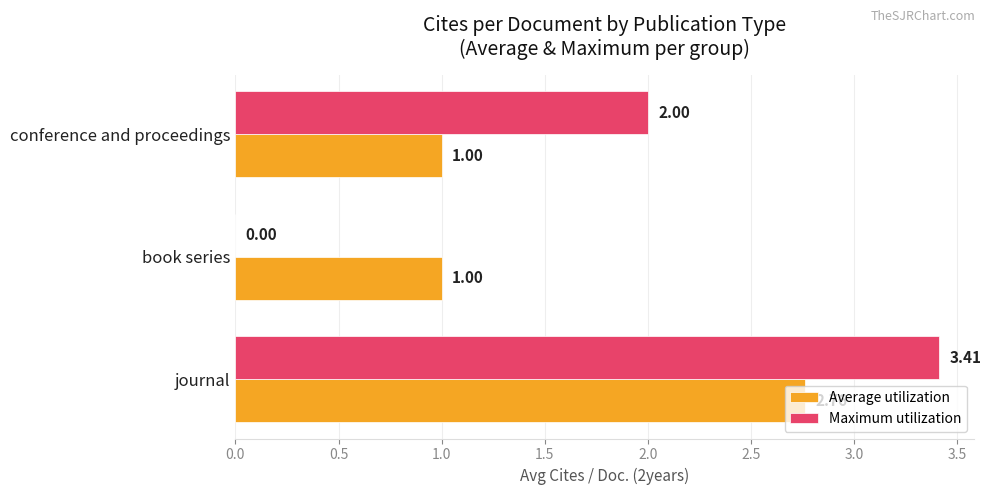

Which category has the highest value in the Maximum utilization series?

journal